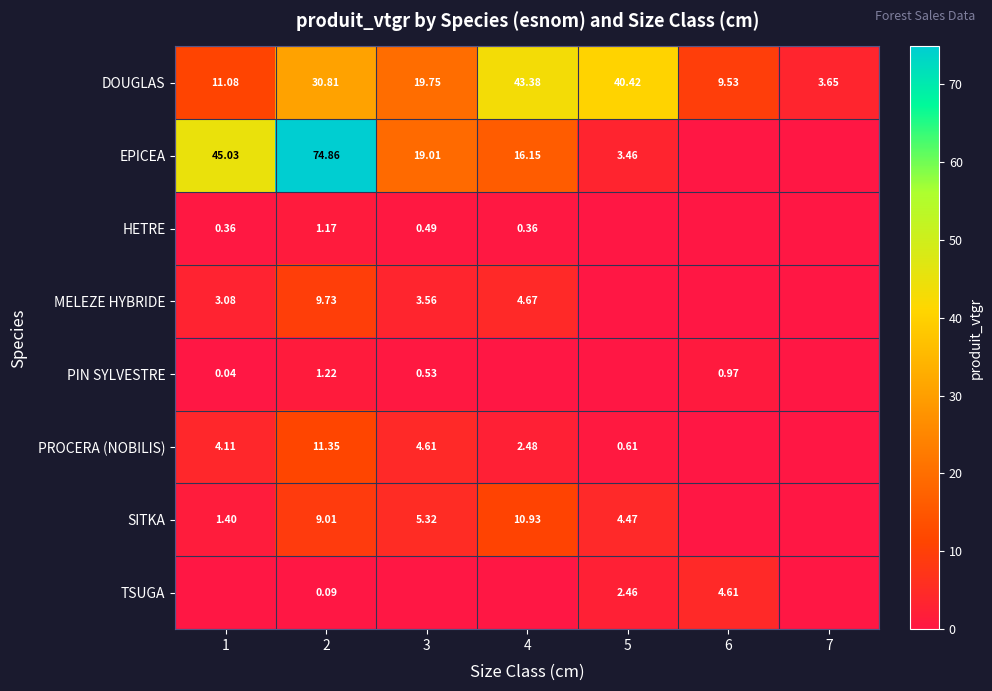

Is the value of PIN SYLVESTRE at 6 greater than the value of EPICEA at 2?

No